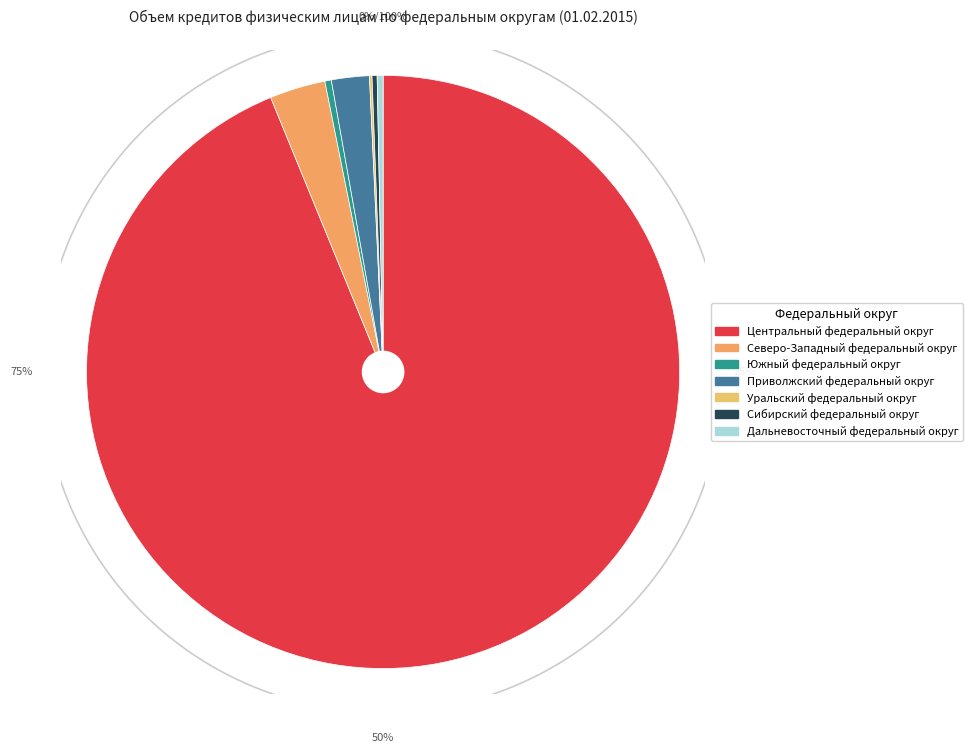

To the nearest percent, what is the average slice percentage?

14%